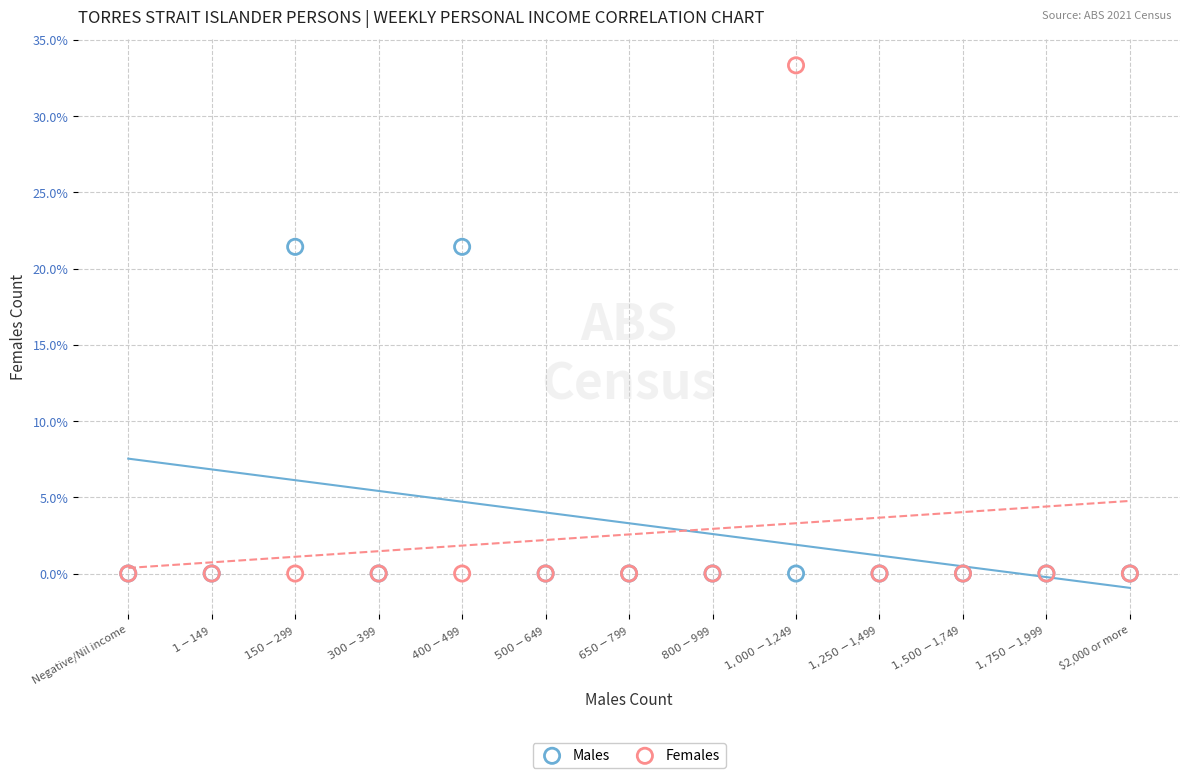

Which series has the widest spread of Y values?

Females